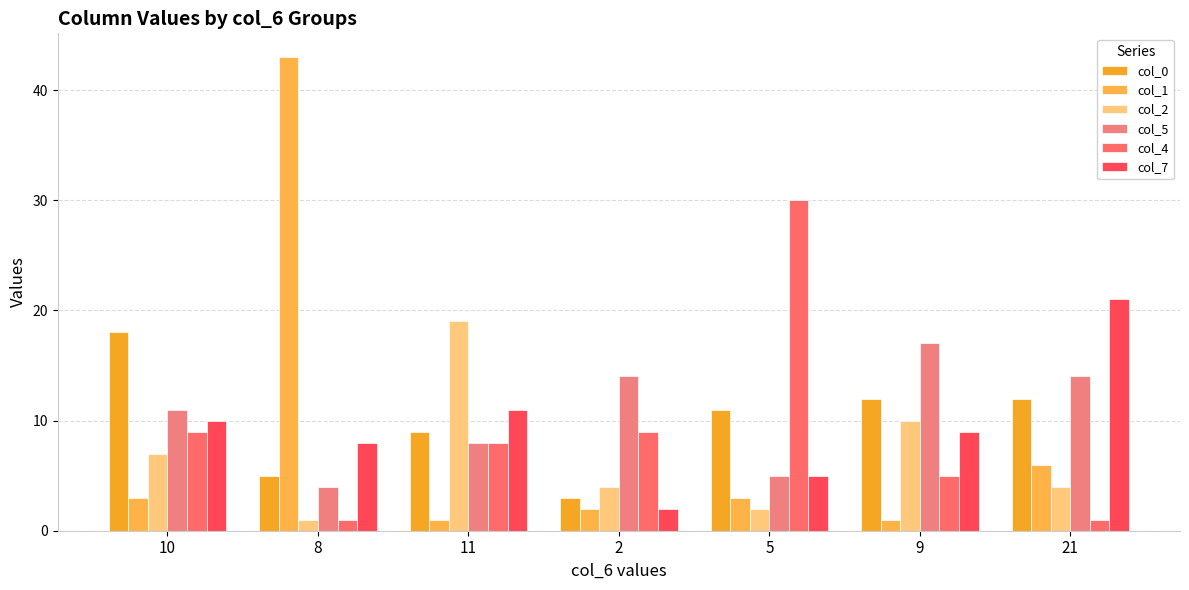

How many data points does each series have?

7